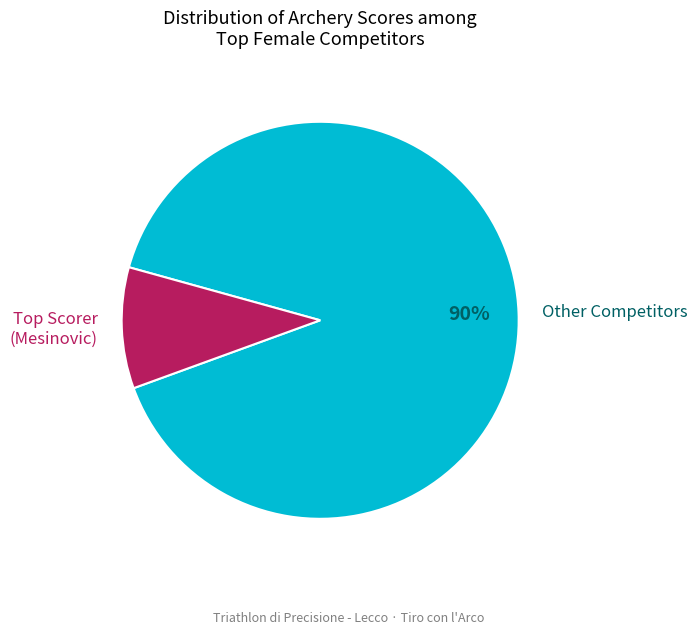

To the nearest percent, what percentage of the pie is Other Competitors?

90%